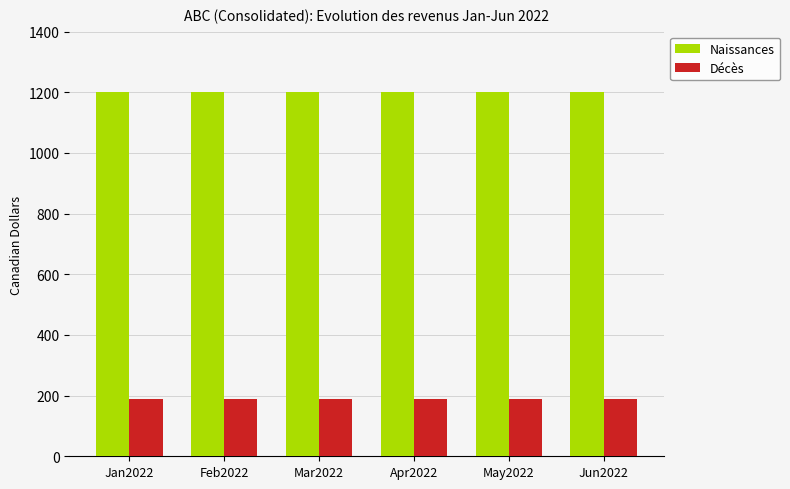

Rank the series by their average value, from lowest to highest.

Décès, Naissances